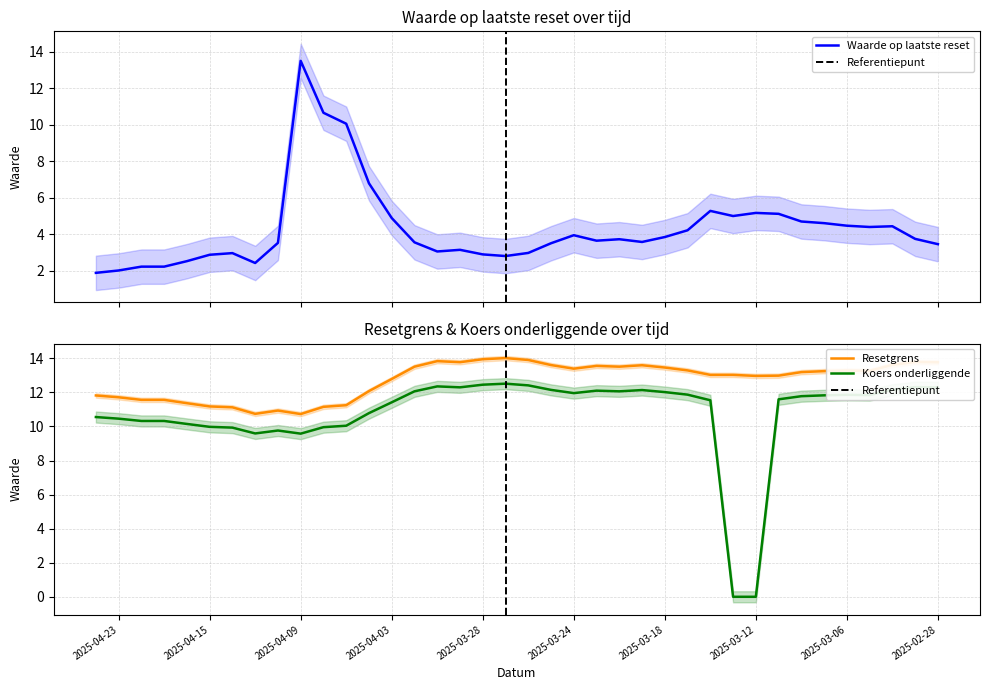

What is the difference between the Resetgrens values at 2025-03-21 and 2025-03-04?

0.1